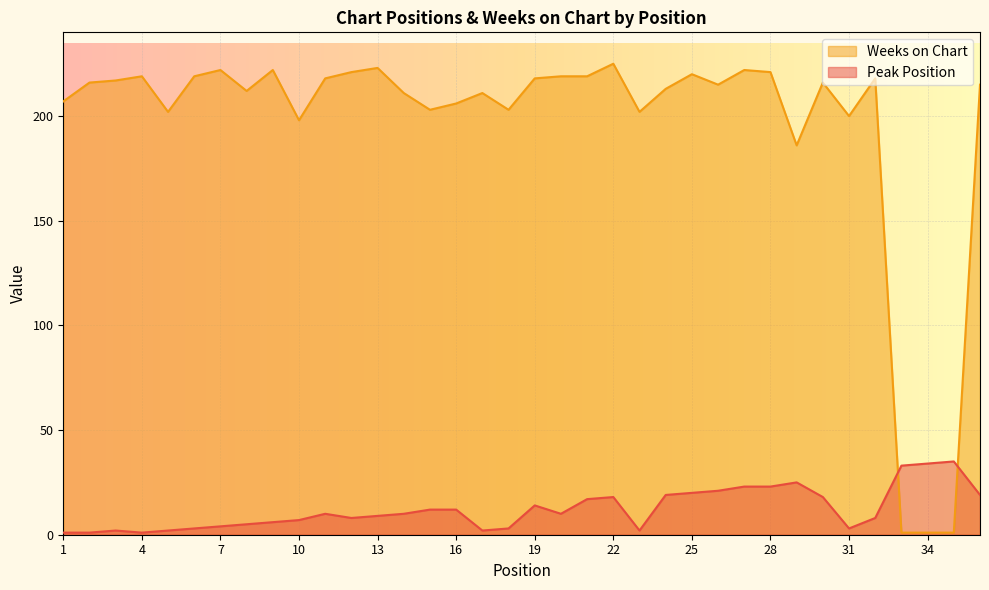

What is the difference between the second highest and second lowest values in the Weeks on Chart series?

222